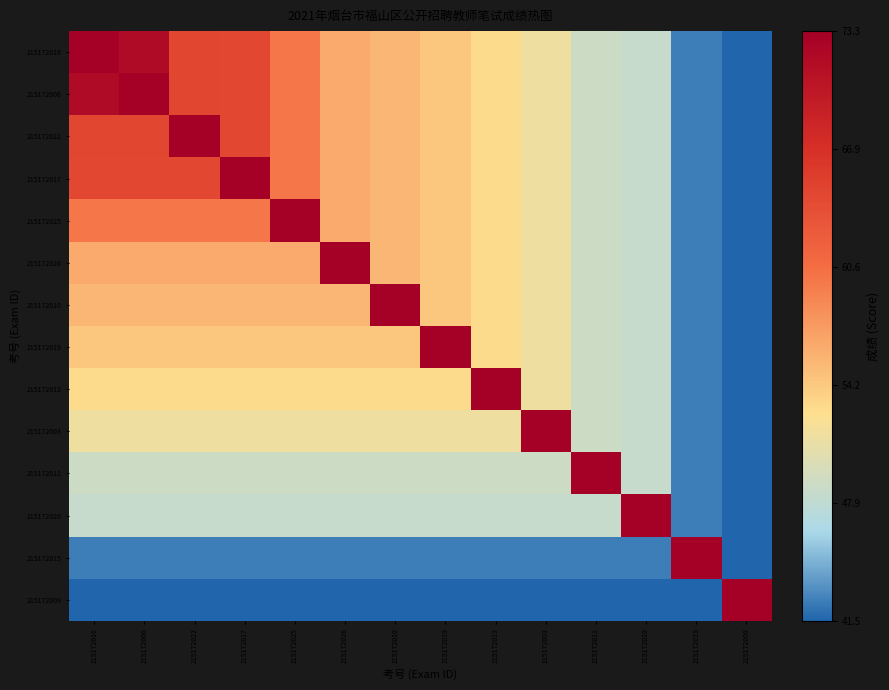

How many data points does each series have?

14